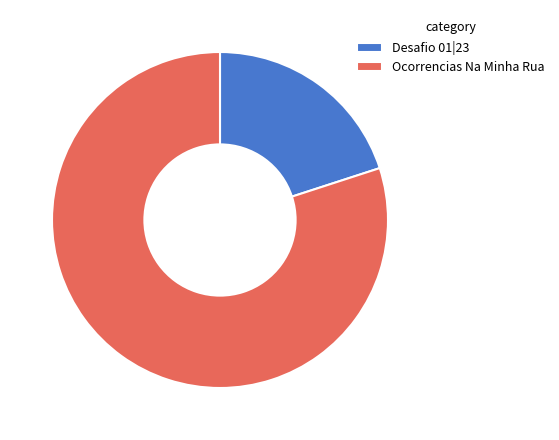

Which slice represents more than half of the pie?

Ocorrencias Na Minha Rua